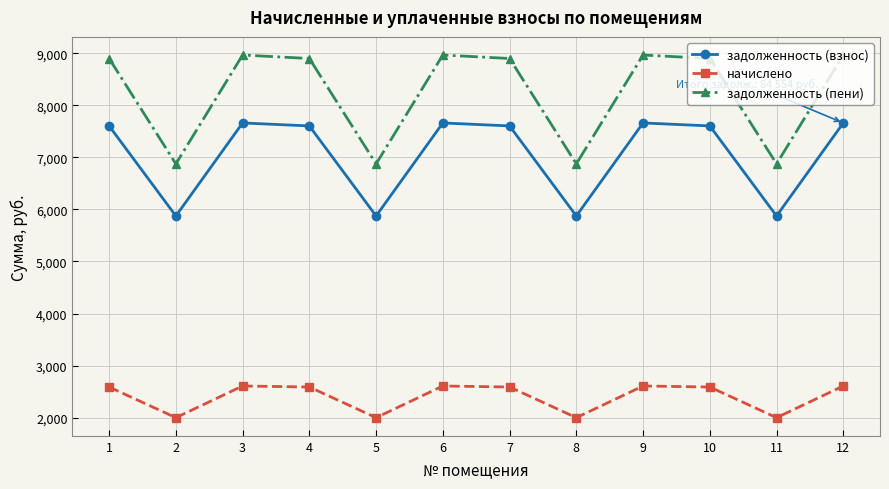

At 8, list the series in order from largest to smallest.

задолженность (пени), задолженность (взнос), начислено